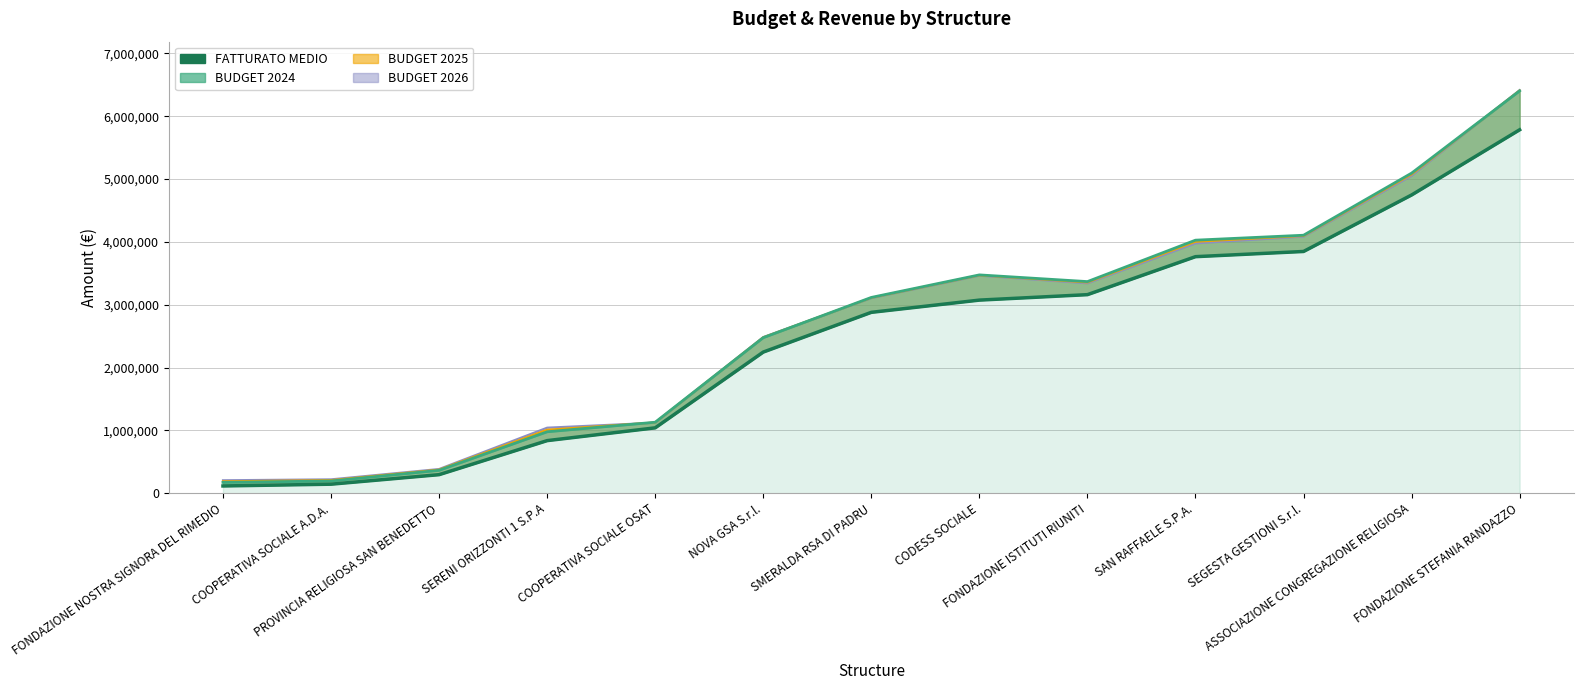

Approximately how many times larger is the value at CODESS SOCIALE compared to NOVA GSA S.r.l.?

1.4